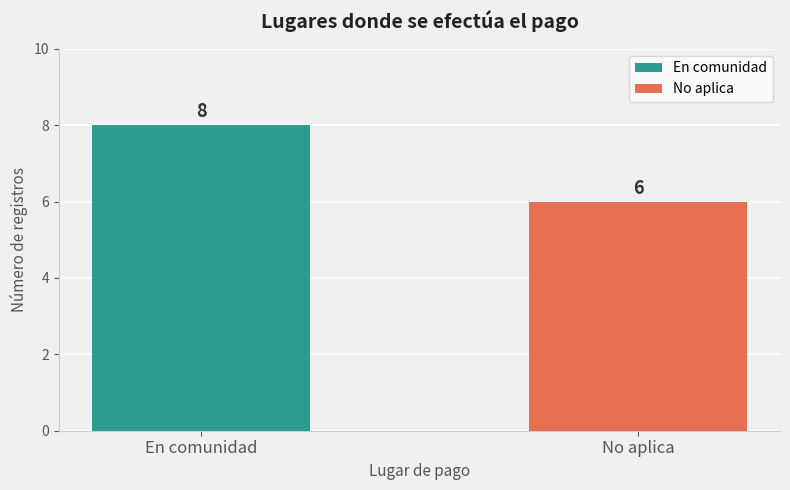

What is the change in value from En comunidad to No aplica?

-2